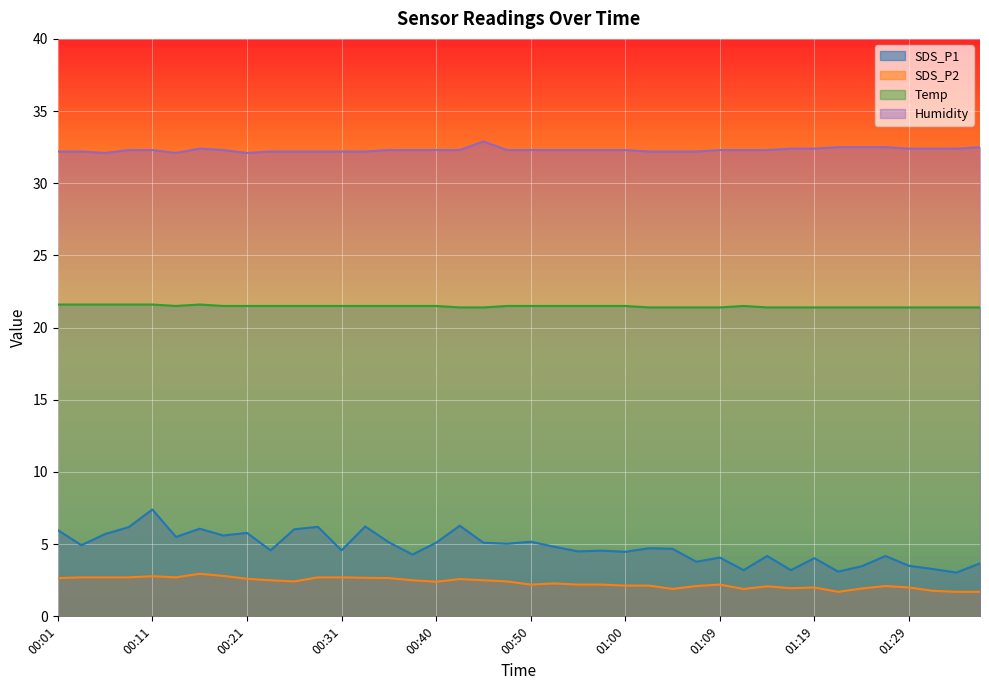

What is the greatest value displayed?

32.9